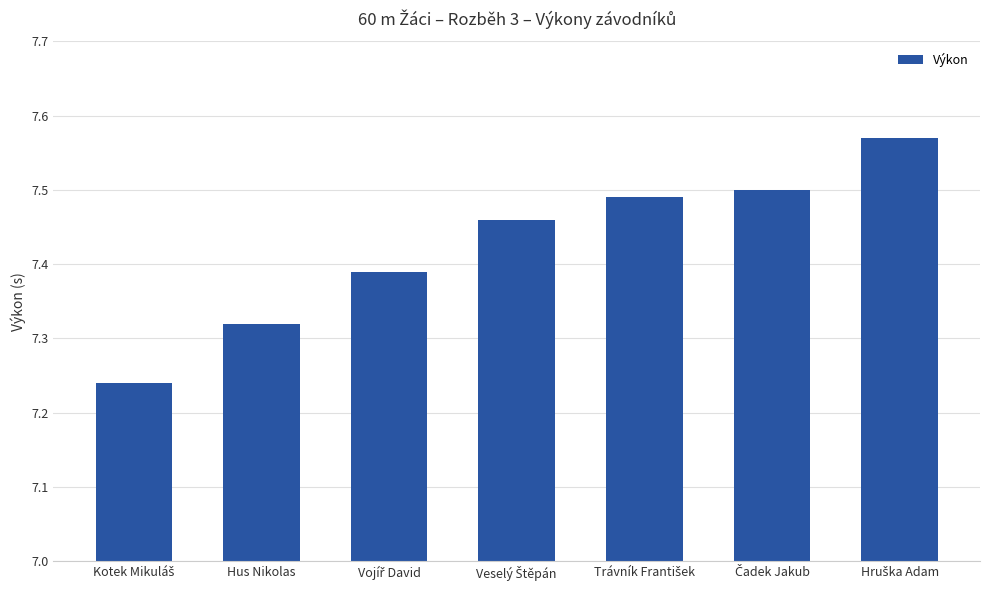

What is the difference between the second highest and minimum values?

0.3